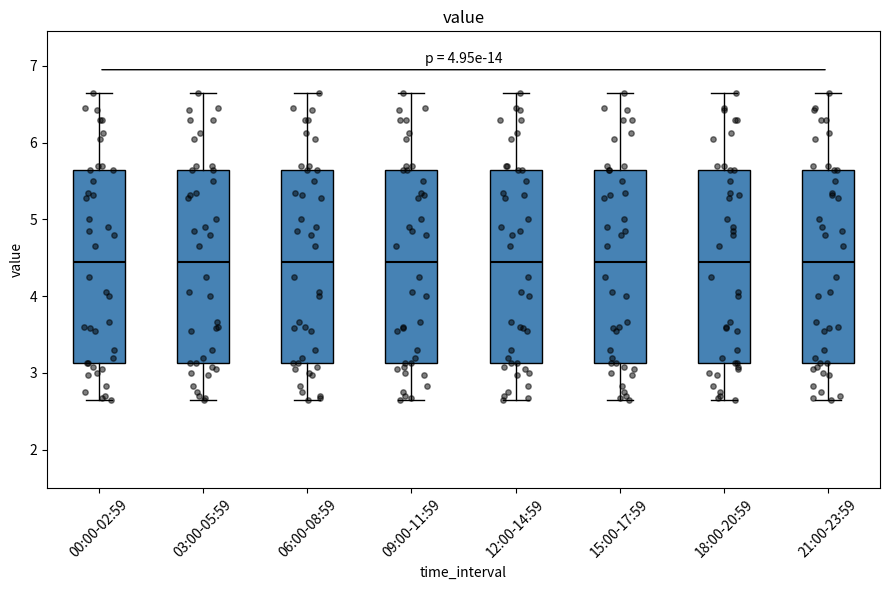

Reading left to right, transcribe this box plot: for each box, give where its median line is, the range the box spans, and where its two whiskers end, as read against the y-axis. The values are not printed on the chart, so give them approximately, as read against the axis.

00:00-02:59: median 4.5, box 3.1 to 5.7, whiskers 2.7 to 6.7
03:00-05:59: median 4.5, box 3.1 to 5.7, whiskers 2.7 to 6.7
06:00-08:59: median 4.5, box 3.1 to 5.7, whiskers 2.7 to 6.7
09:00-11:59: median 4.5, box 3.1 to 5.7, whiskers 2.7 to 6.7
12:00-14:59: median 4.5, box 3.1 to 5.7, whiskers 2.7 to 6.7
15:00-17:59: median 4.5, box 3.1 to 5.7, whiskers 2.7 to 6.7
18:00-20:59: median 4.5, box 3.1 to 5.7, whiskers 2.7 to 6.7
21:00-23:59: median 4.5, box 3.1 to 5.7, whiskers 2.7 to 6.7